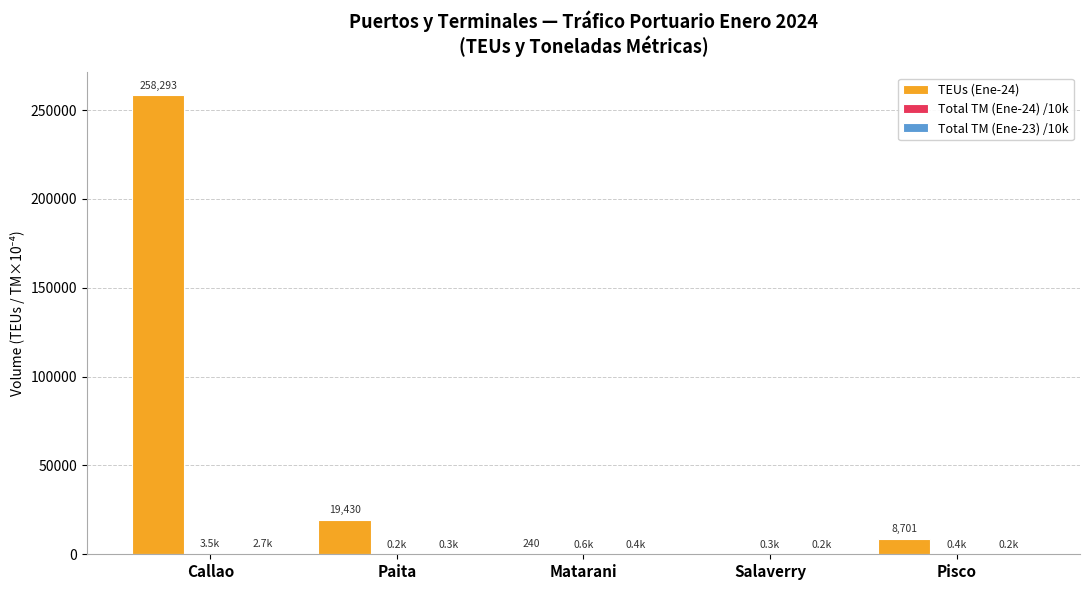

What is the maximum value for TEUs (Ene-24)?

258293.0